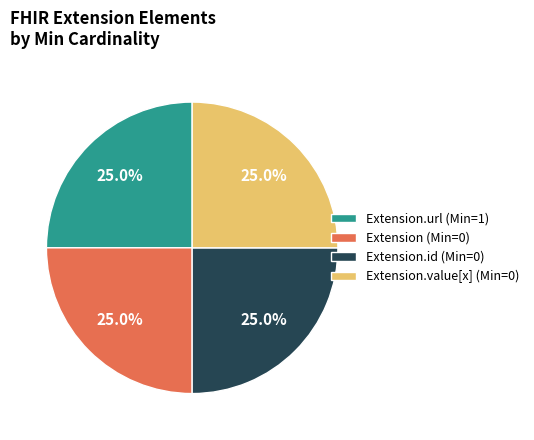

Is there a majority slice in this chart?

No